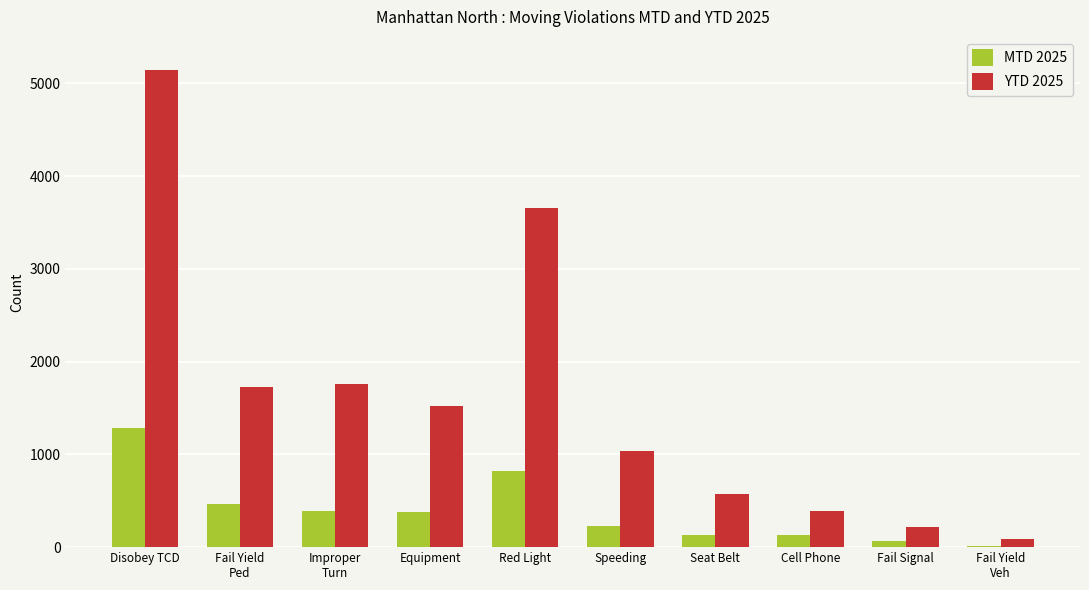

True or false: MTD 2025 has a value of 825 at Red Light.

True